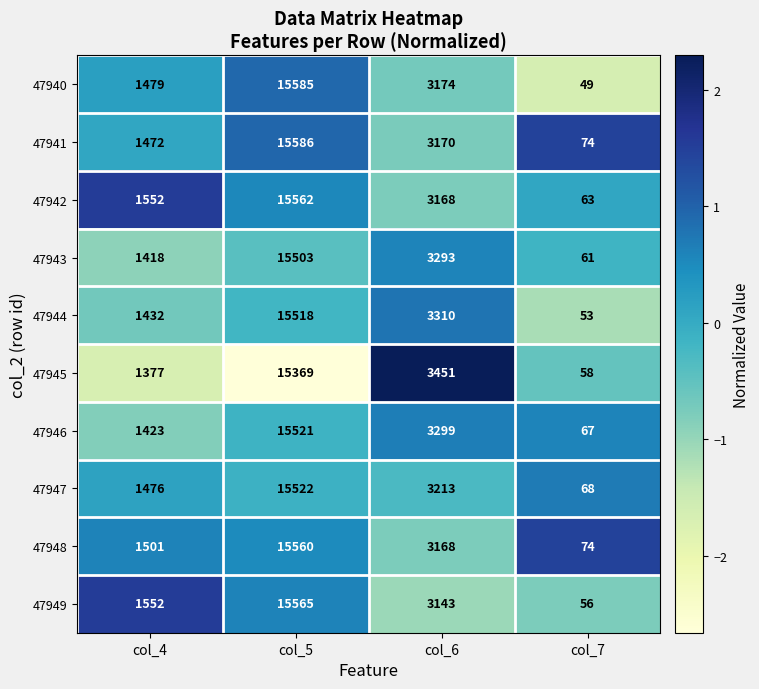

Which series has the largest total across all categories?

47942